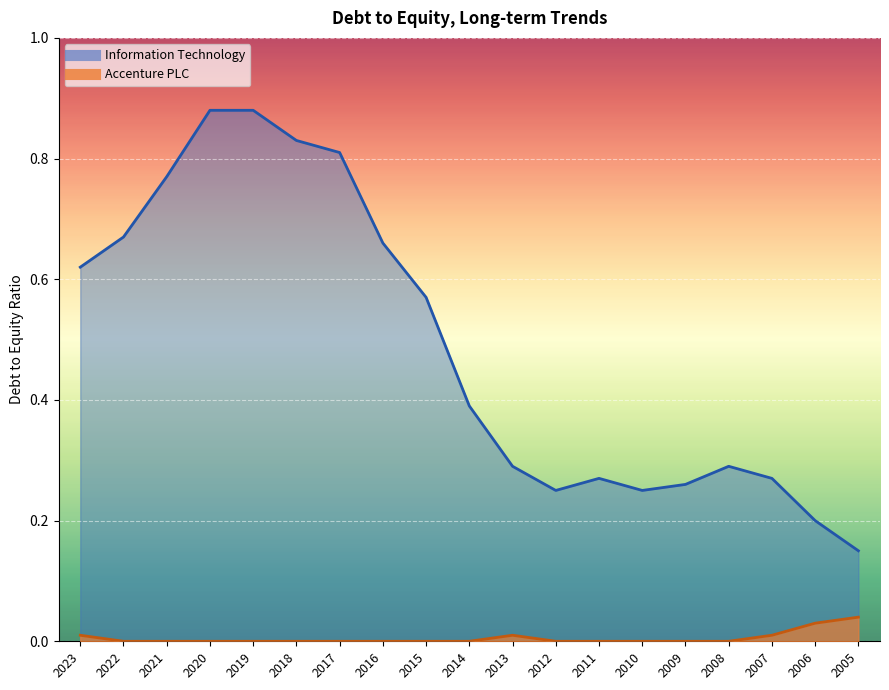

True or false: Accenture PLC and Information Technology intersect in this chart.

False